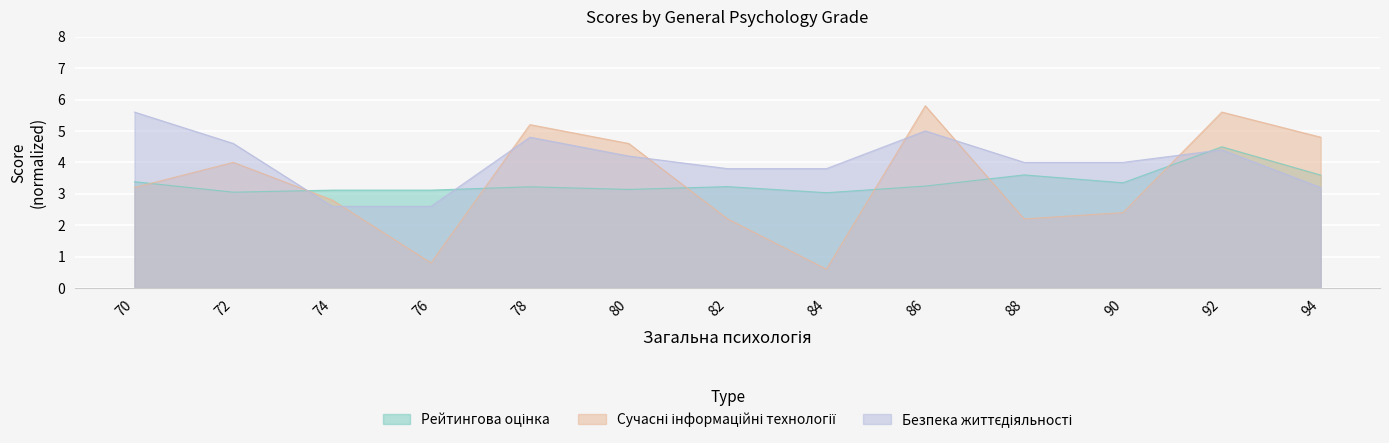

What is the average value of the Сучасні інформаційні технології series?

3.4